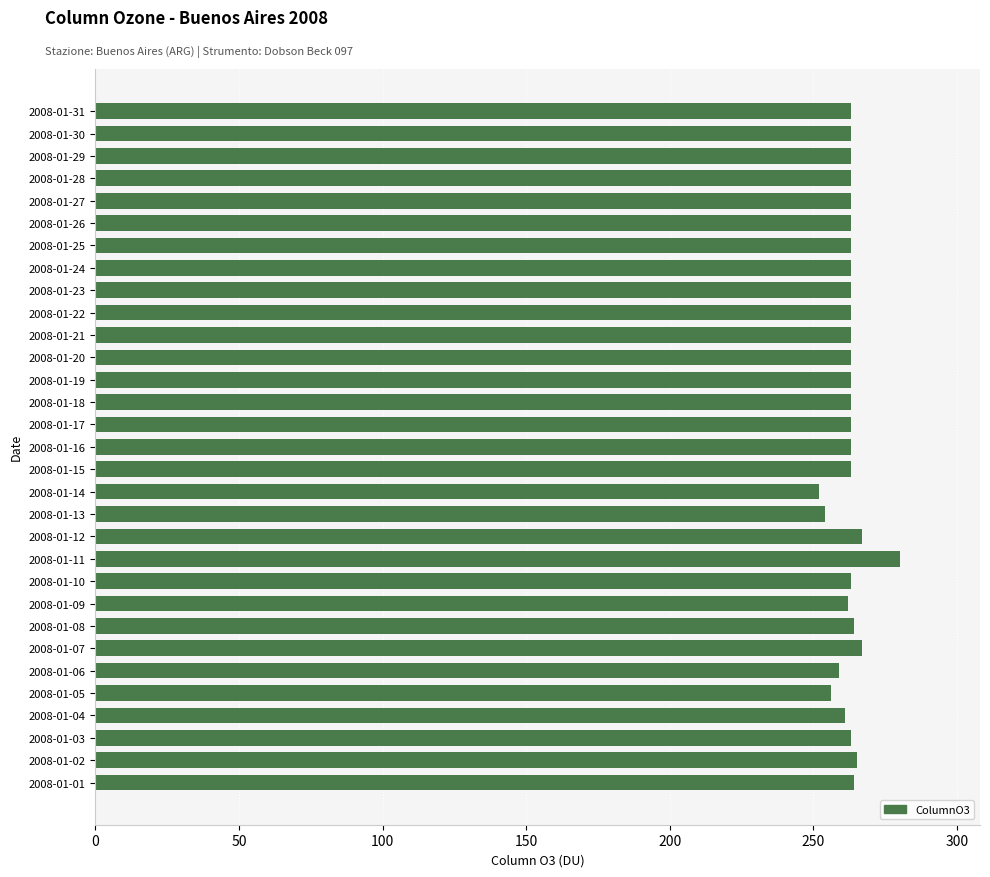

The value at 2008-01-14 is 252. True or false?

True